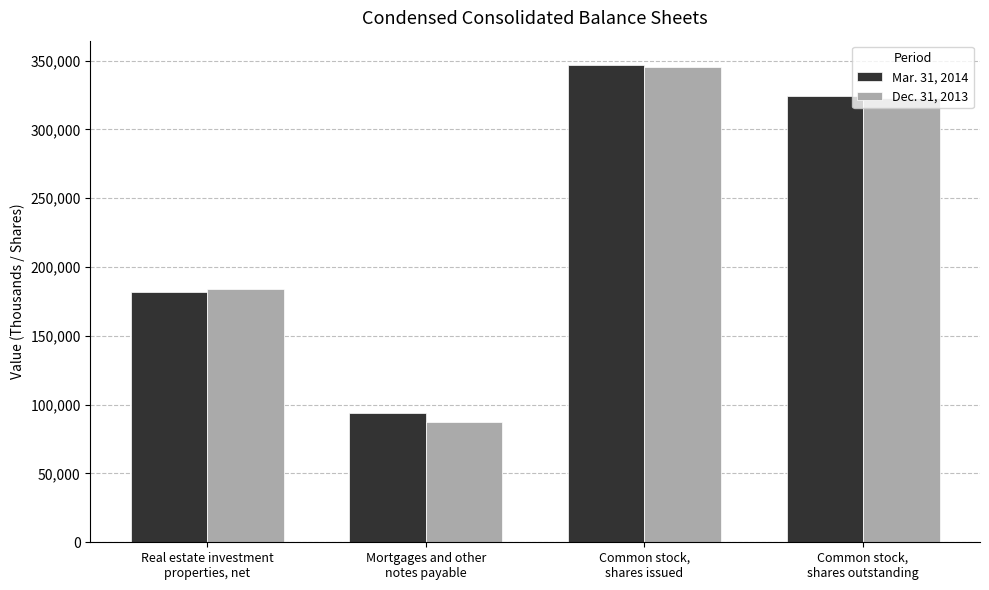

What is the sum of the Dec. 31, 2013 values at Common stock,
shares issued and Real estate investment
properties, net?

529420